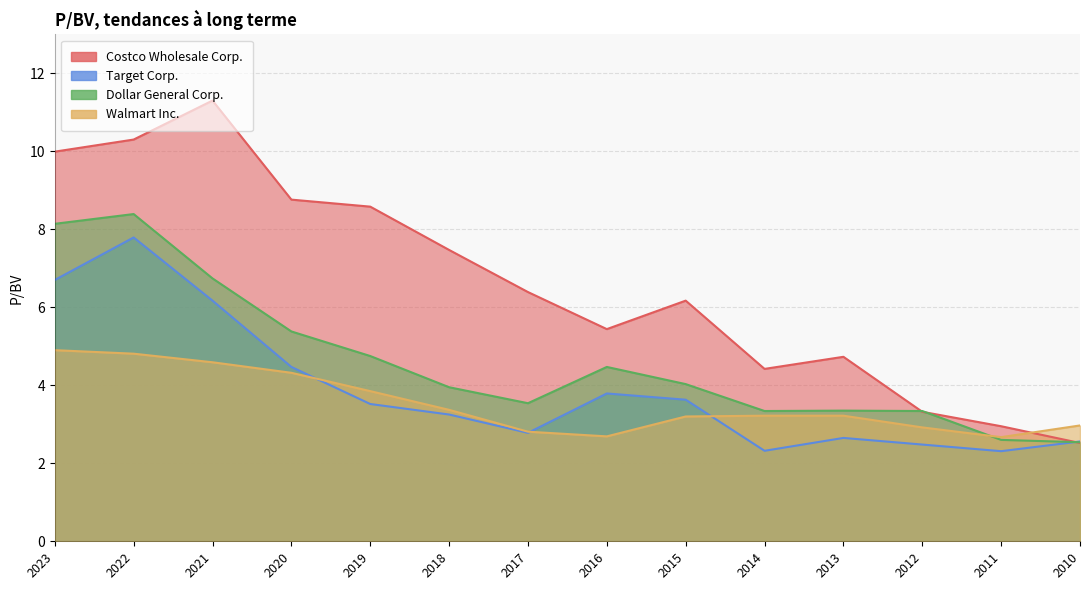

What is the approximate value of Walmart Inc. at 2012?

2.9